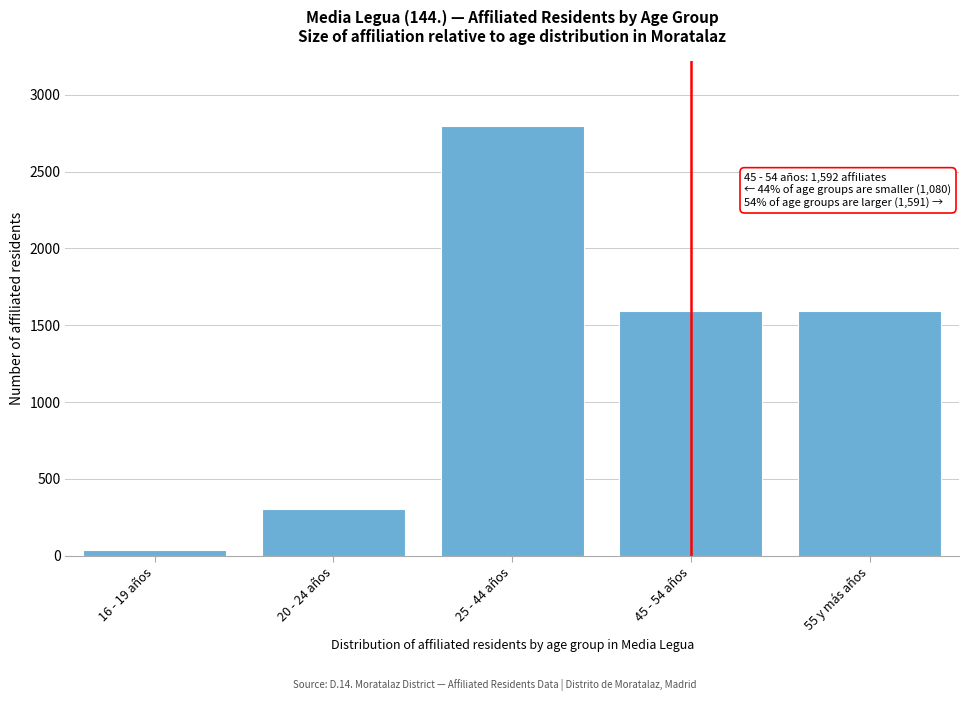

Which has a higher value, 55 y más años or 20 - 24 años?

55 y más años